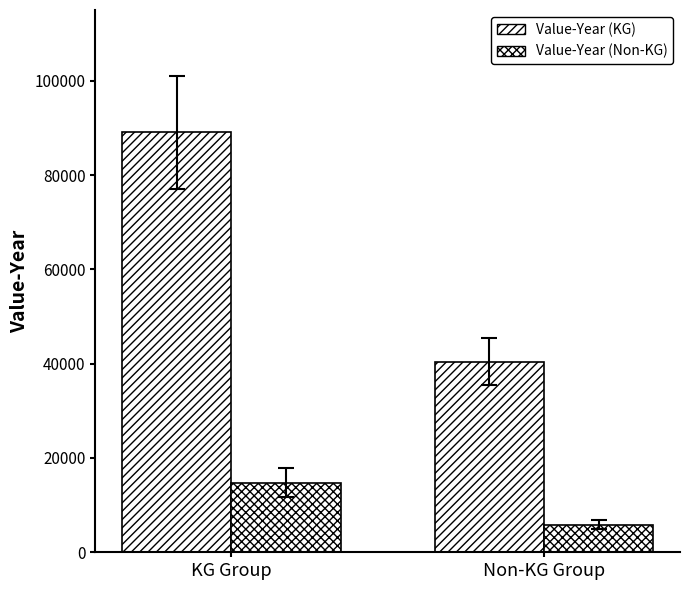

How many bars are there in total?

4